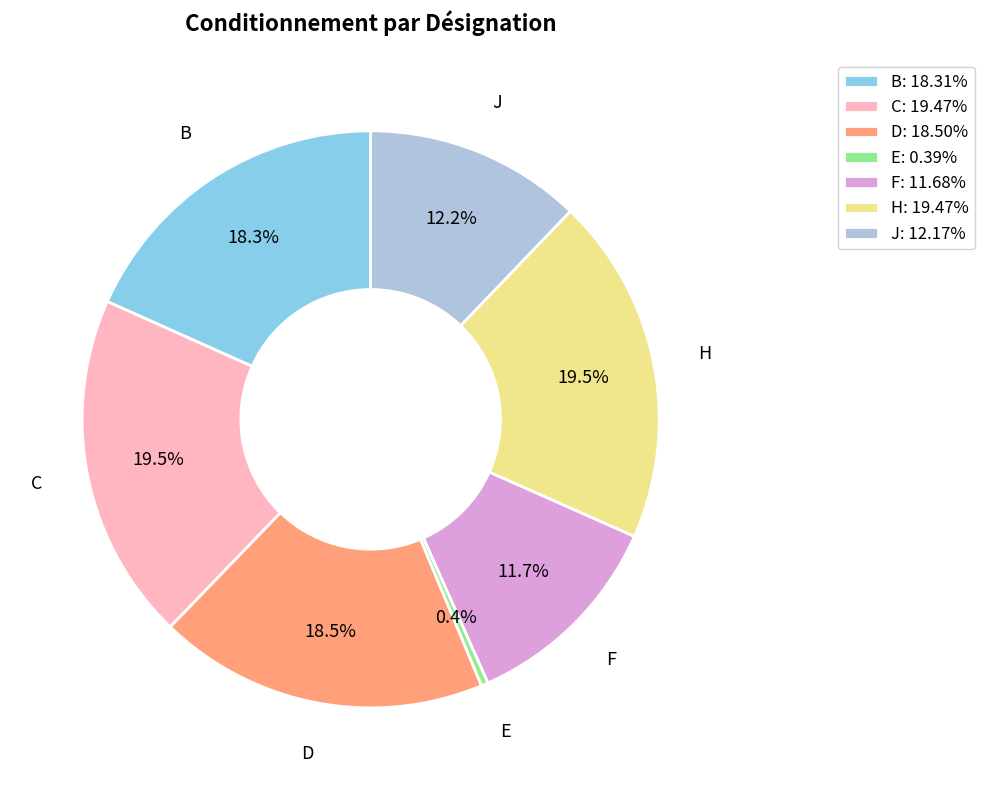

To the nearest percent, what percentage of the pie is F?

12%